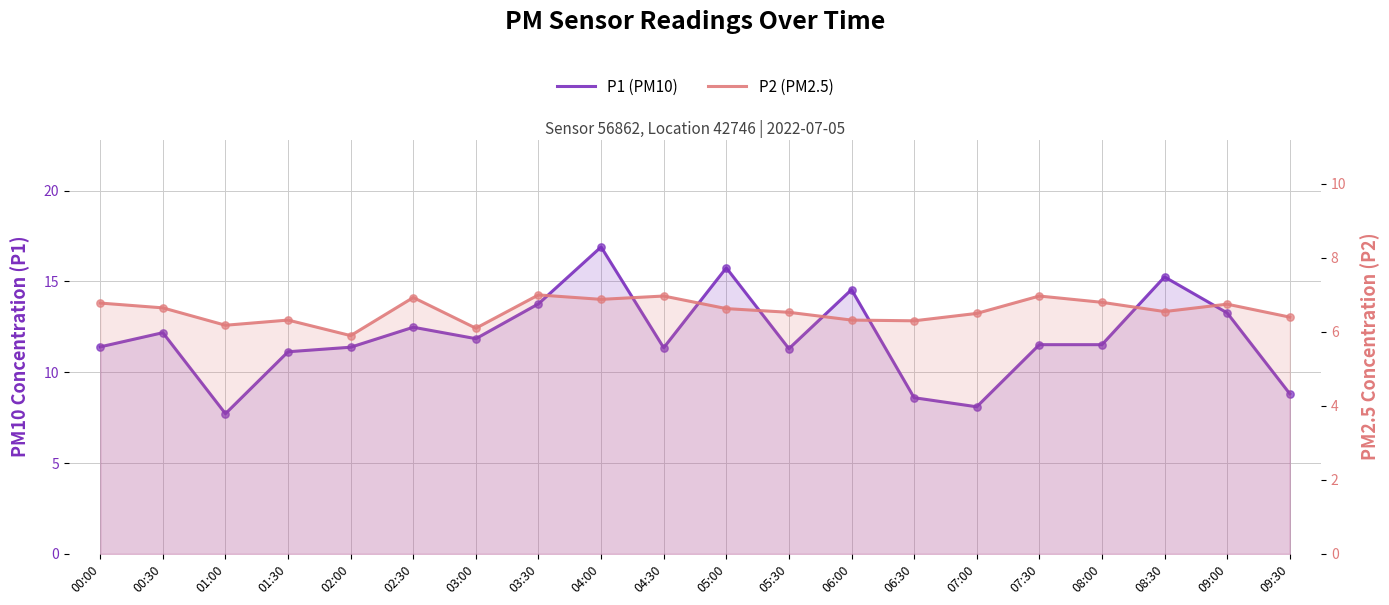

Which series has the largest Y range (max minus min)?

P1 (PM10)